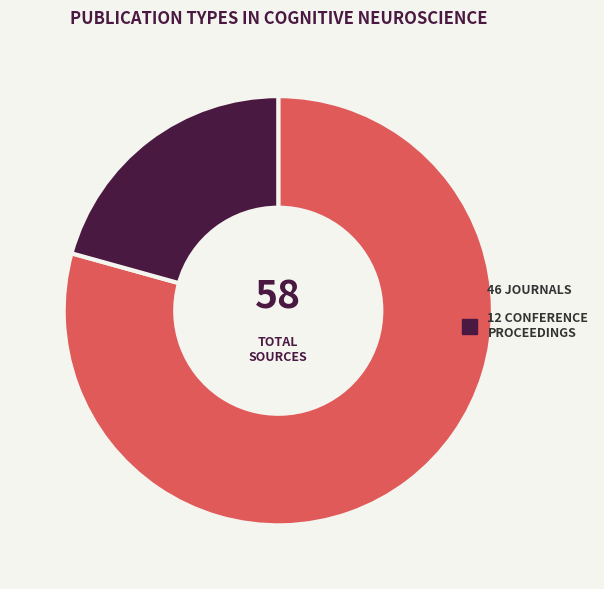

How many slices are in this pie chart?

2